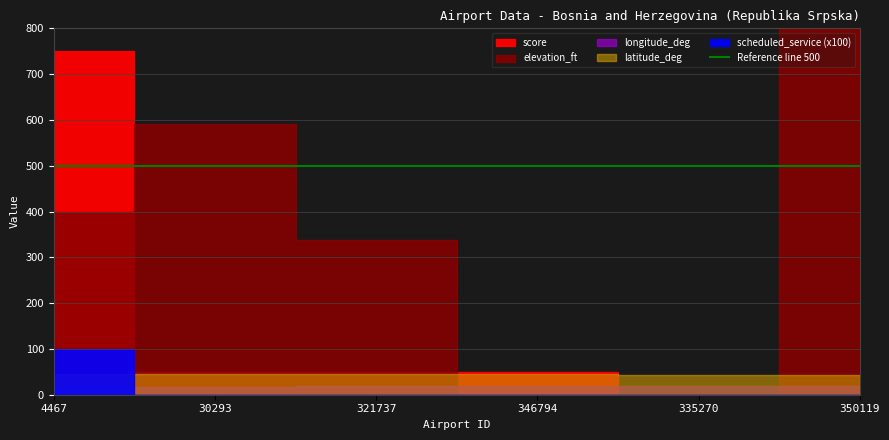

What is the difference between the highest and lowest values at 30293?

591.0